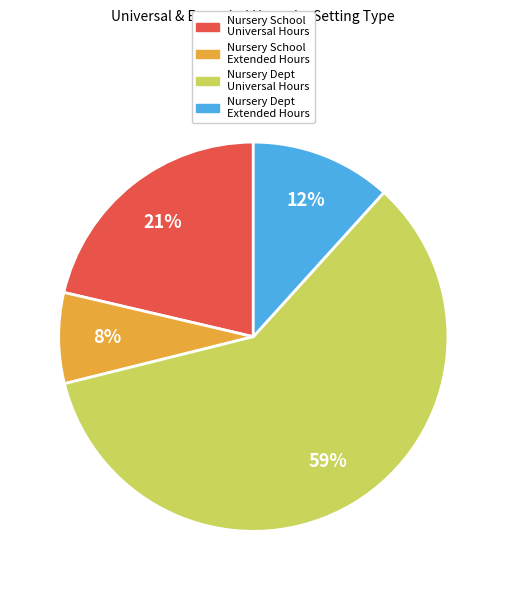

To the nearest percent, what percentage of the pie is Nursery Dept Universal Hours?

59%